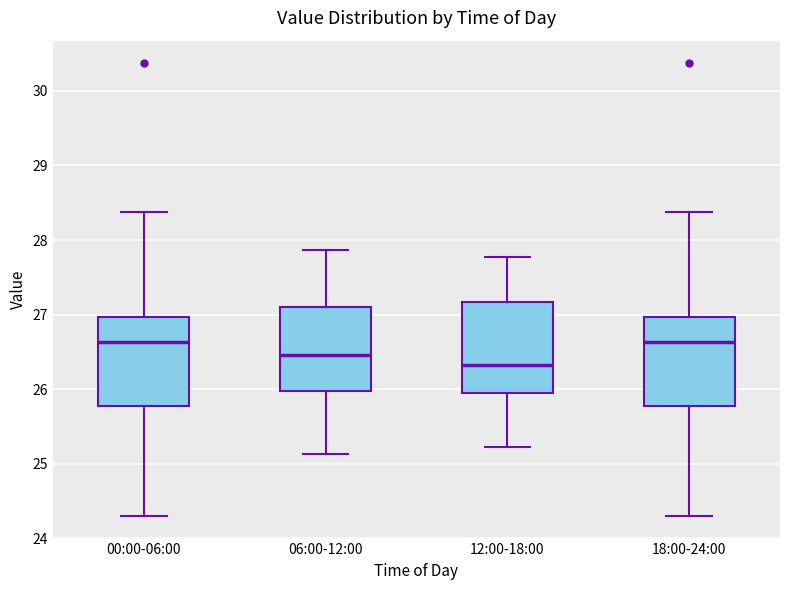

Reading left to right, read every box against the y-axis: the position of its median line, the range the box covers, and the ends of its whiskers. The values are not printed on the chart, so give them approximately, as read against the axis.

00:00-06:00: median 26.6, box 25.8 to 27.0, whiskers 24.3 to 28.4
06:00-12:00: median 26.5, box 26.0 to 27.1, whiskers 25.1 to 27.9
12:00-18:00: median 26.3, box 26.0 to 27.2, whiskers 25.2 to 27.8
18:00-24:00: median 26.6, box 25.8 to 27.0, whiskers 24.3 to 28.4